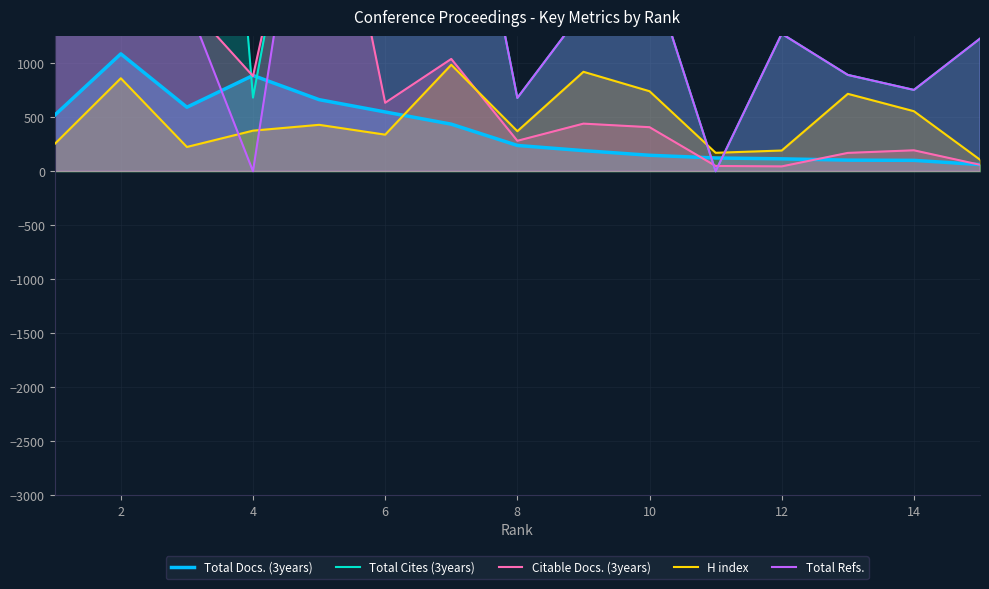

Which series ends up on top after the final intersection of Total Refs. and Citable Docs. (3years)?

Total Refs.